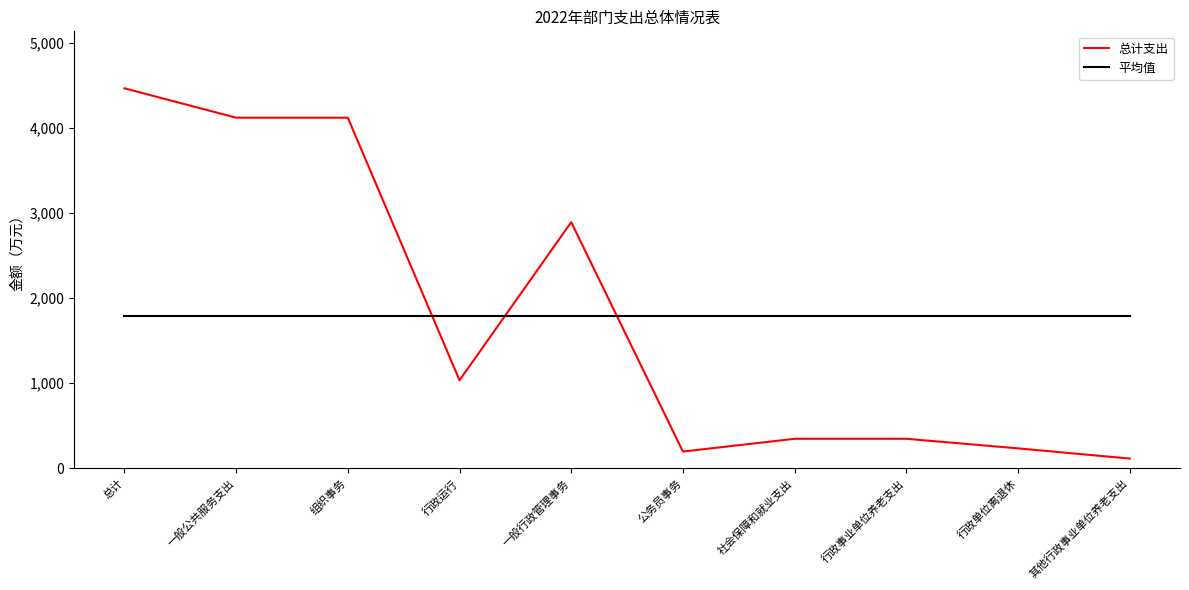

At which label is 总计支出 closest to 2287?

一般行政管理事务